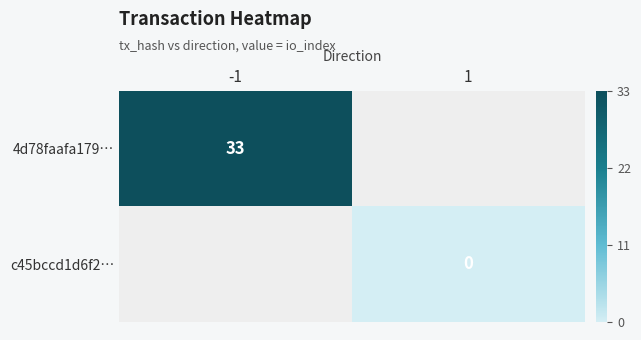

The value of 4d78faafa179… at -1 is 33. True or false?

True